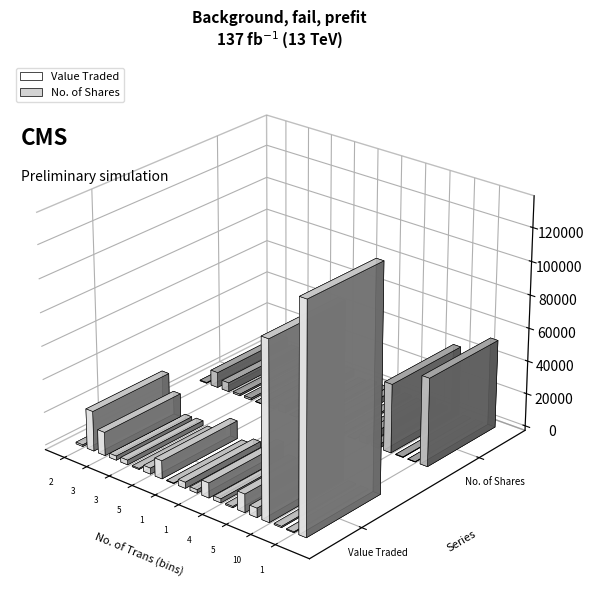

What is the value of the Value Traded bar at the 6th from the left?

1009